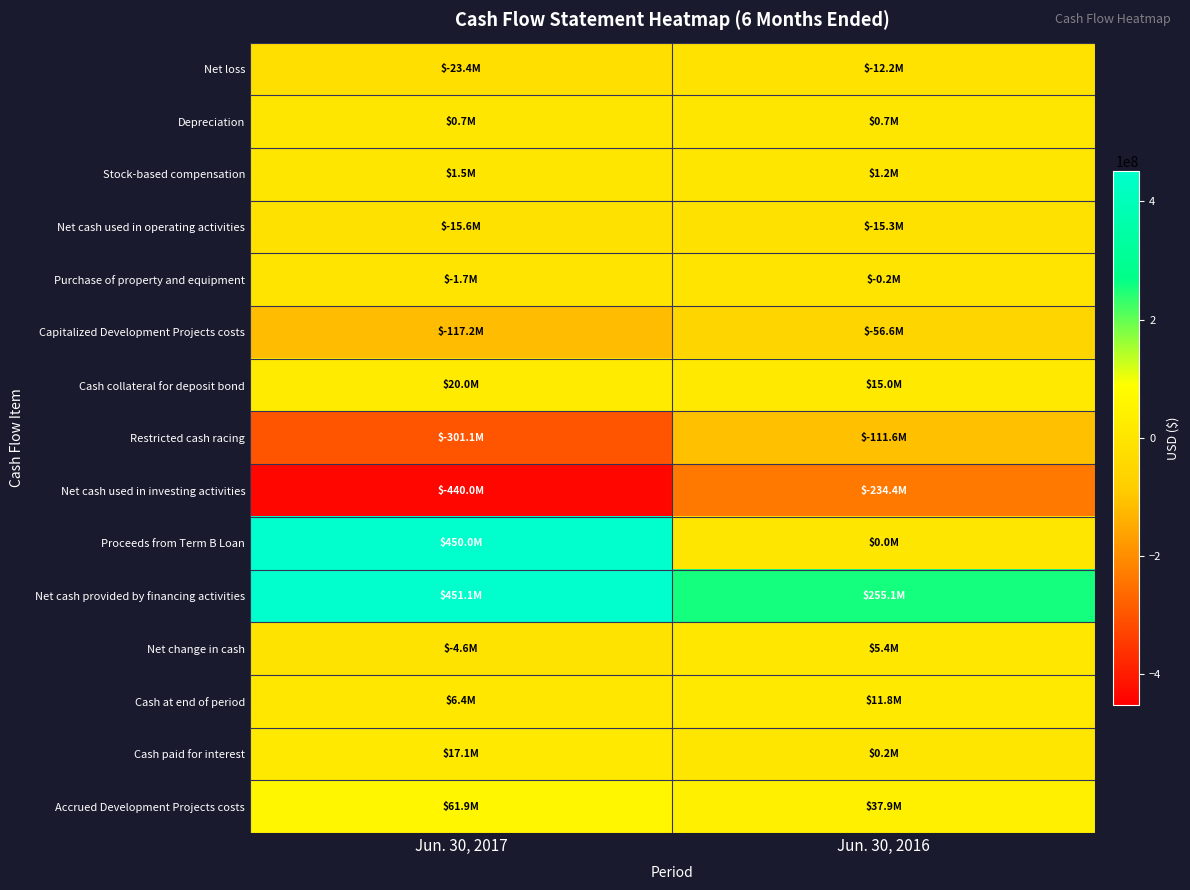

How many data points does each series have?

2